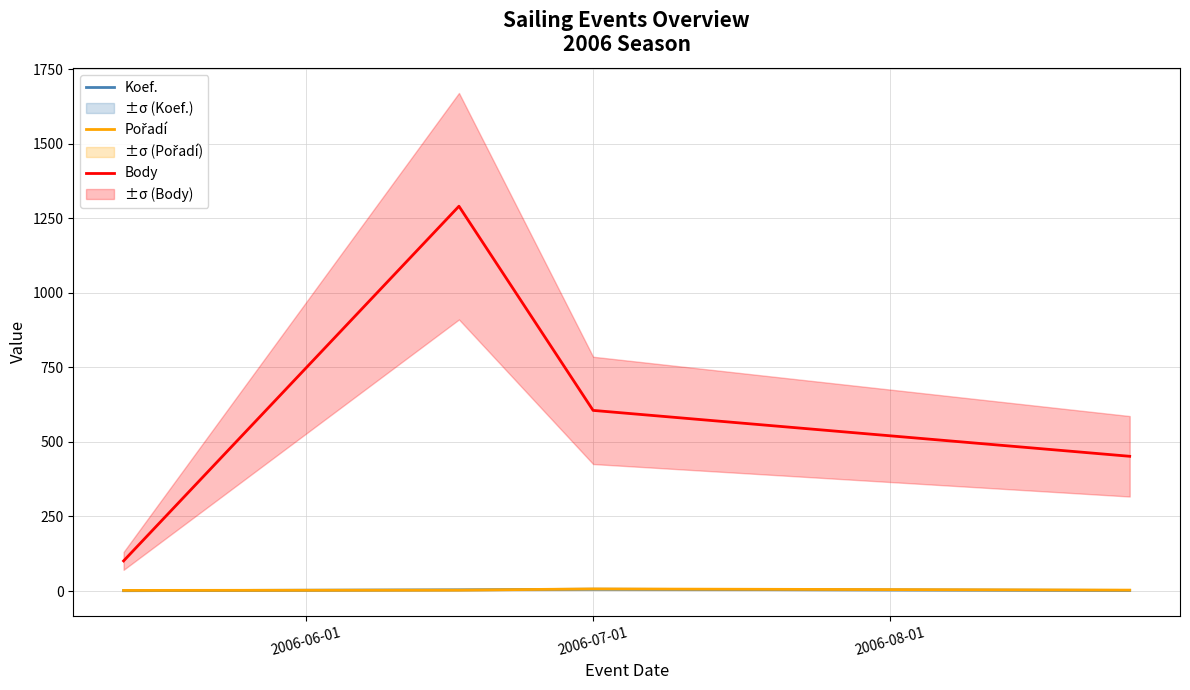

What is the minimum value shown in the chart?

1